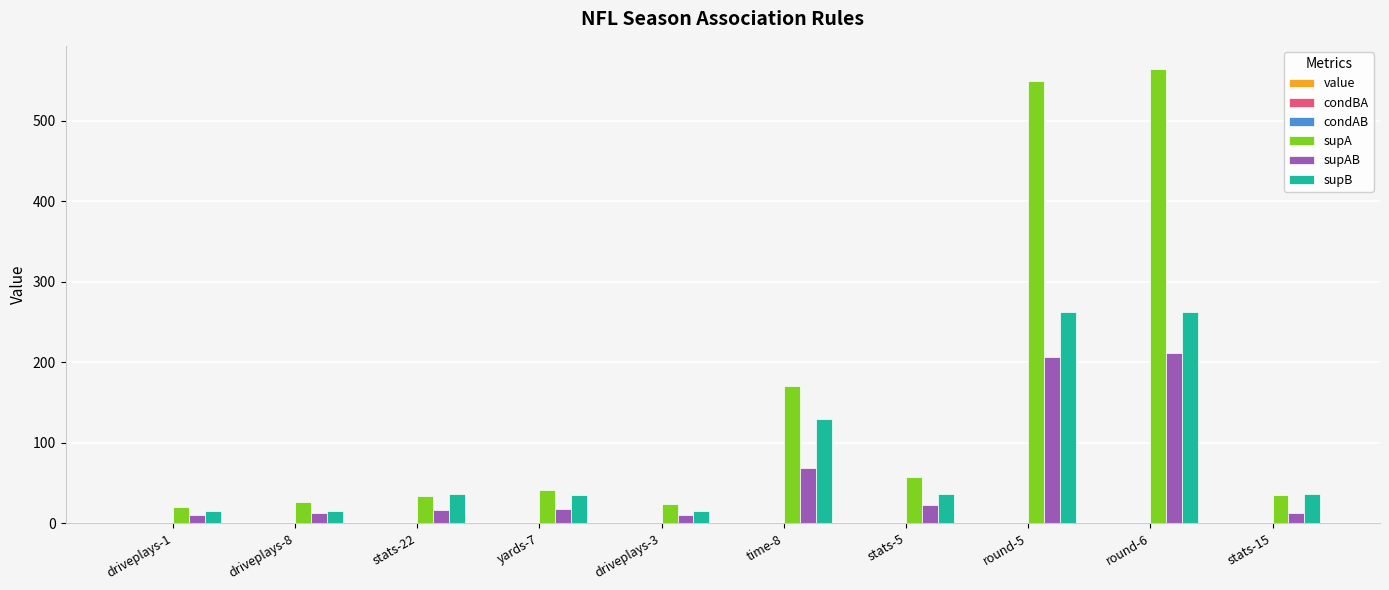

At which label is supAB closest to 110?

time-8